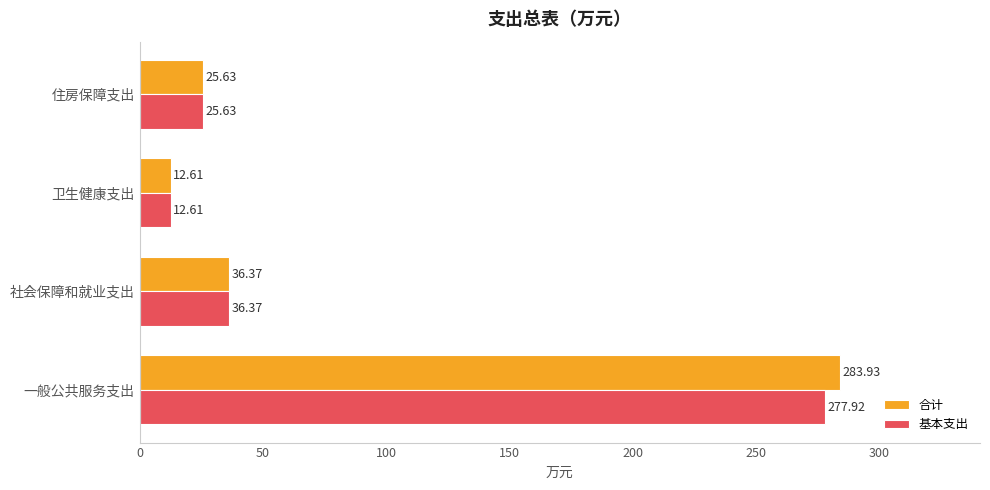

How many distinct data groups are displayed?

2